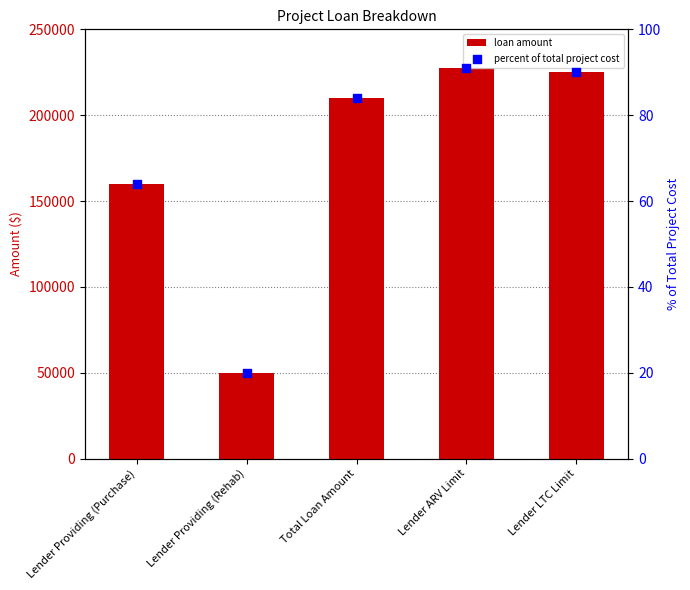

Which series has the widest spread of Y values?

col_6